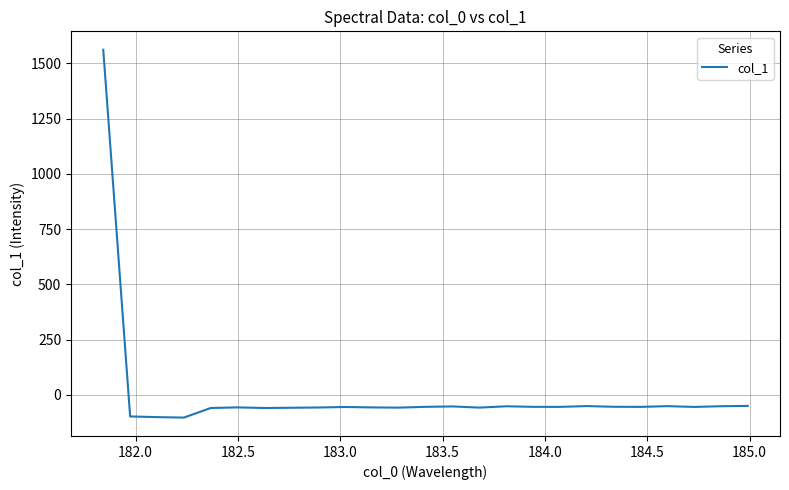

What is the difference between the maximum and minimum values?

1665.3